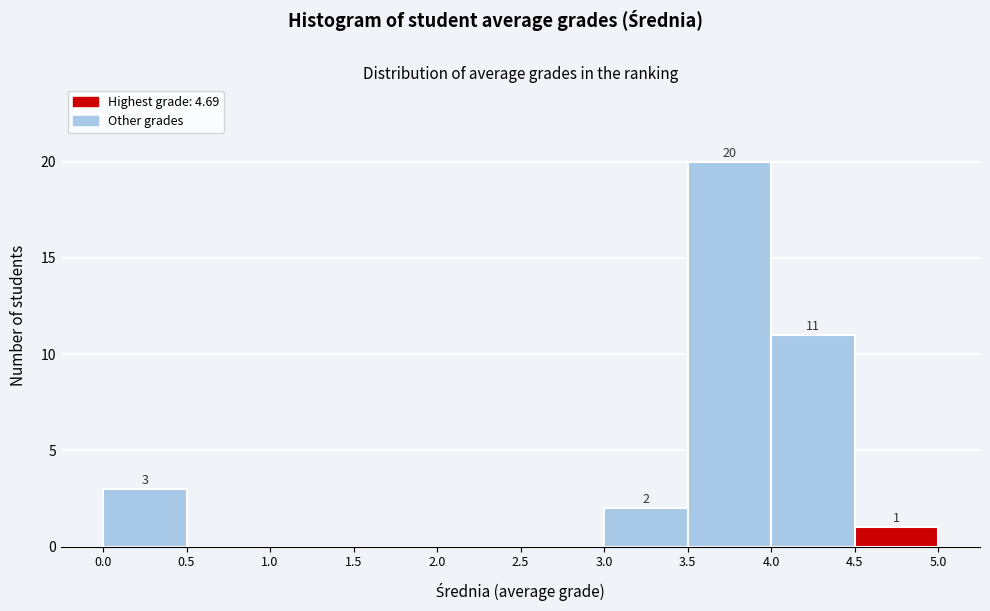

Over which range of the x-axis is the bar tallest?

3.5 to 4.0